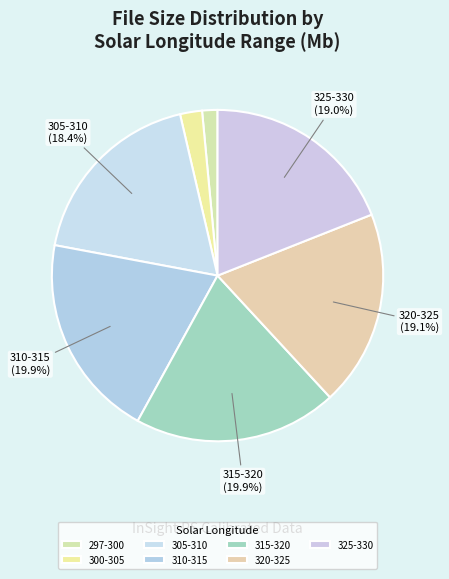

Which slice is the smallest?

297-300